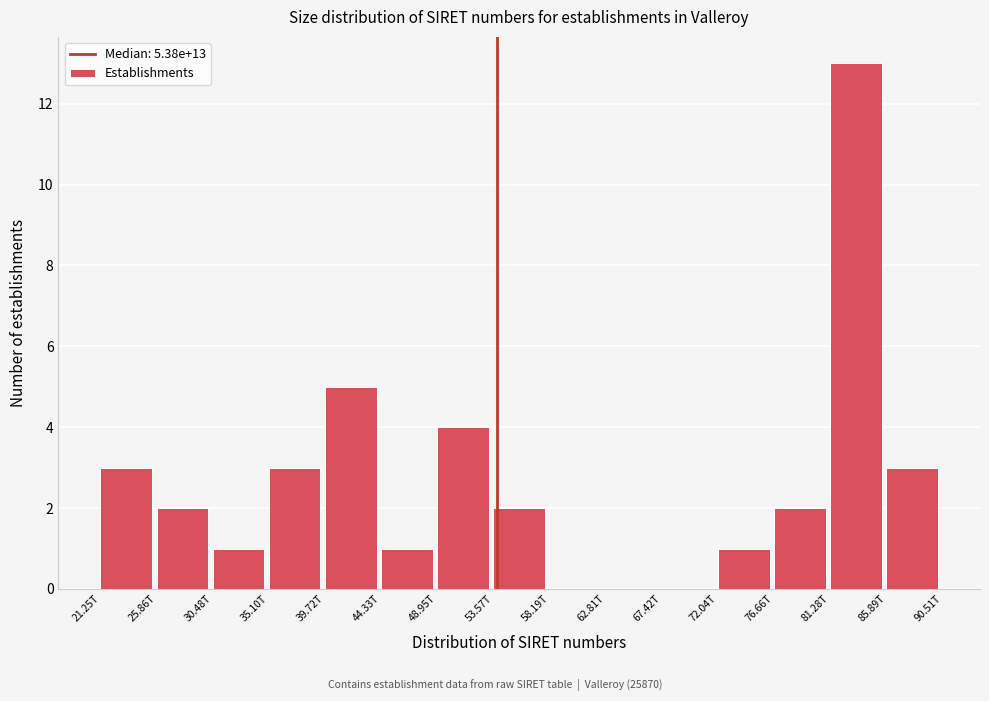

Reading left to right, list all the values displayed in this chart.

21.25T=3	25.86T=2	30.48T=1	35.10T=3	39.72T=5	44.33T=1	48.95T=4	53.57T=2	58.19T=0	62.81T=0	67.42T=0	72.04T=1	76.66T=2	81.28T=13	85.89T=3